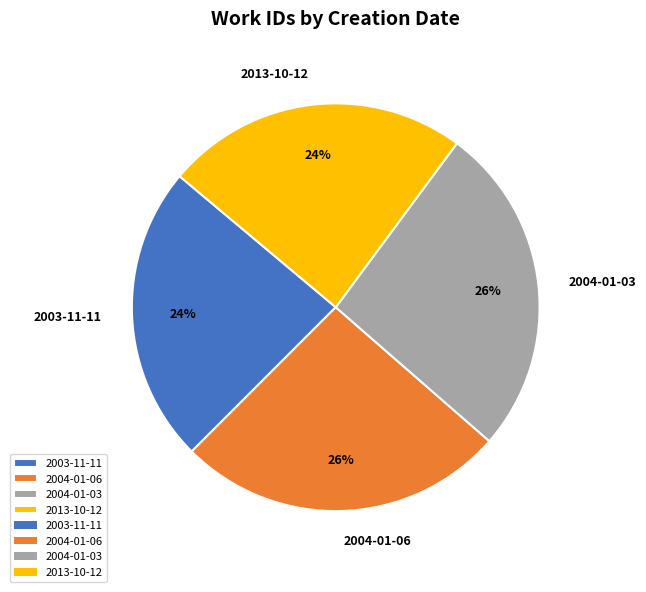

True or false: 2003-11-11 accounts for 31% of the total.

False